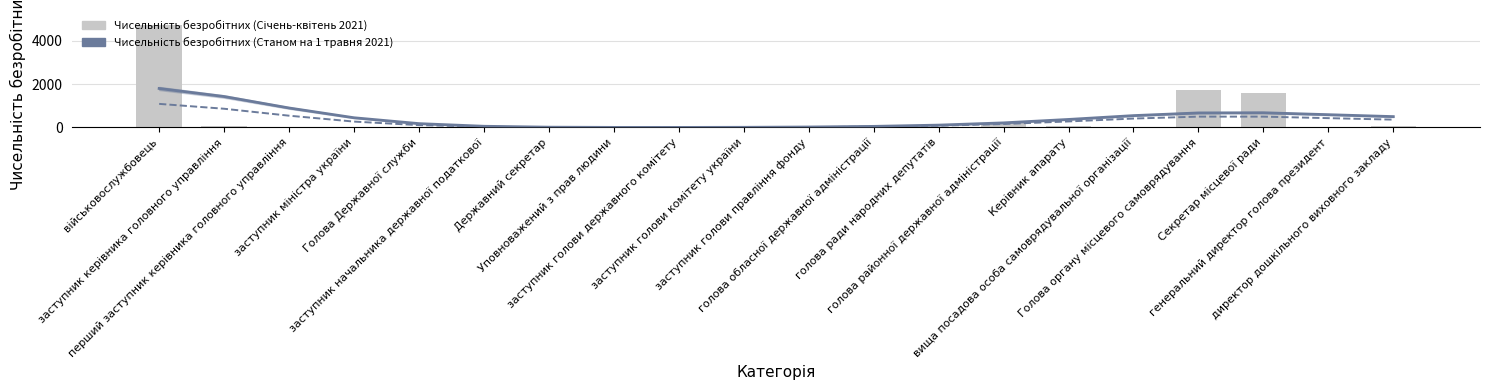

Reading left to right, list all the values displayed in this chart.

Чисельність безробітних (Станом на 1 травня 2021): військовослужбовець=1091	заступник керівника головного управління=866	перший заступник керівника головного управління=545	заступник міністра україни=273	Голова Державної служби=109	заступник начальника державної податкової=35	Державний секретар=10	Уповноважений з прав людини=3	заступник голови державного комітету=3	заступник голови комітету україни=7	заступник голови правління фонду=17	голова обласної державної адміністрації=38	голова ради народних депутатів=82	голова районної державної адміністрації=161	Керівник апарату=280	вища посадова особа самоврядувальної організації=413	Голова органу місцевого самоврядування=502	Секретар місцевої ради=502	генеральний директор голова президент=432	директор дошкільного виховного закладу=363
Чисельність безробітних (Січень-квітень 2021): військовослужбовець=4718	заступник керівника головного управління=81	перший заступник керівника головного управління=38	заступник міністра україни=1	Голова Державної служби=1	заступник начальника державної податкової=1	Державний секретар=2	Уповноважений з прав людини=2	заступник голови державного комітету=2	заступник голови комітету україни=2	заступник голови правління фонду=1	голова обласної державної адміністрації=9	голова ради народних депутатів=7	голова районної державної адміністрації=208	Керівник апарату=63	вища посадова особа самоврядувальної організації=26	Голова органу місцевого самоврядування=1741	Секретар місцевої ради=1606	генеральний директор голова президент=43	директор дошкільного виховного закладу=80